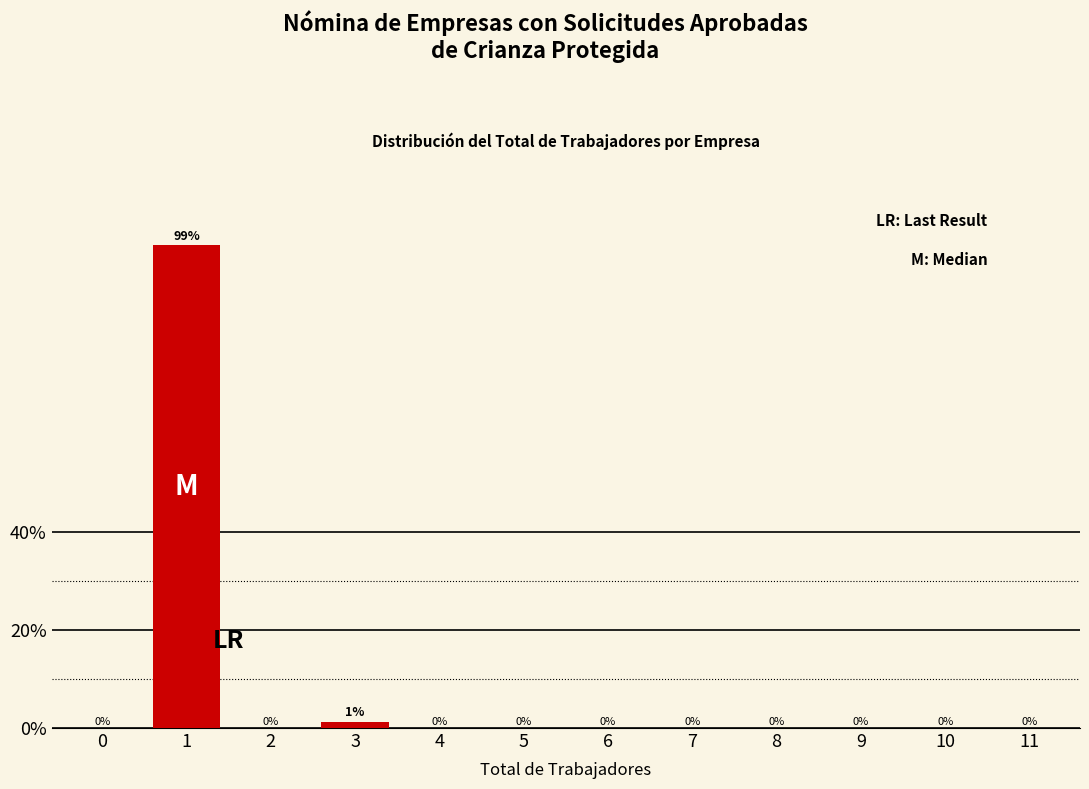

Where is the data nearest to the value 49?

3